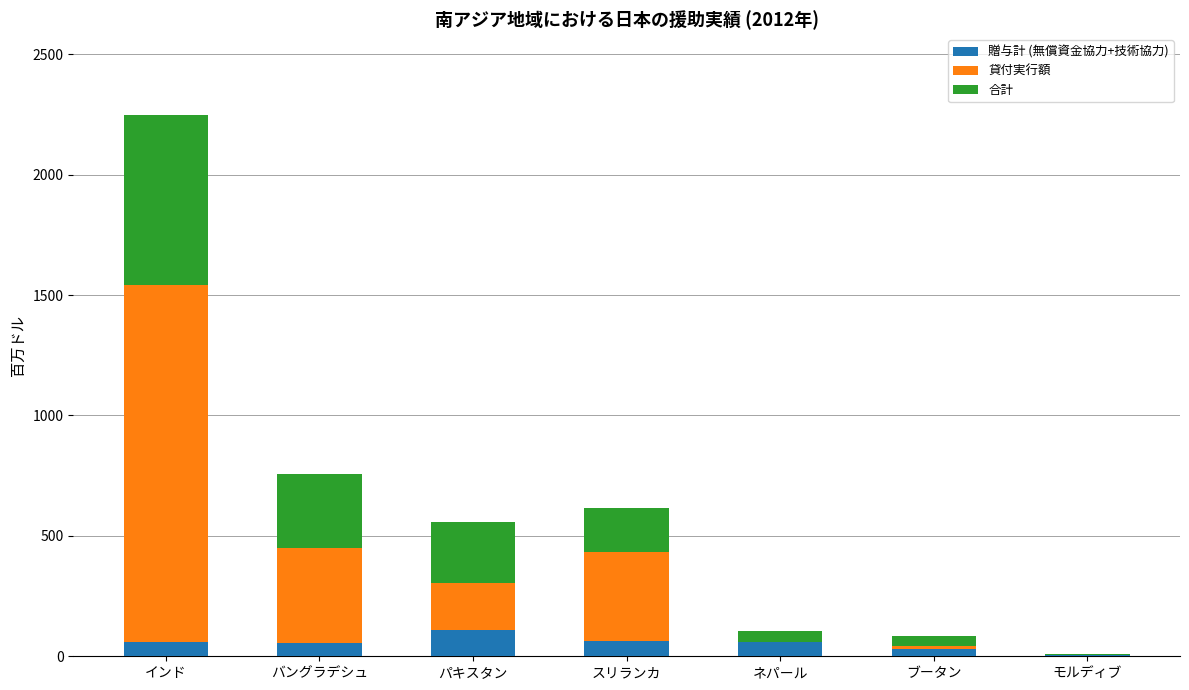

How many data points does each series have?

7